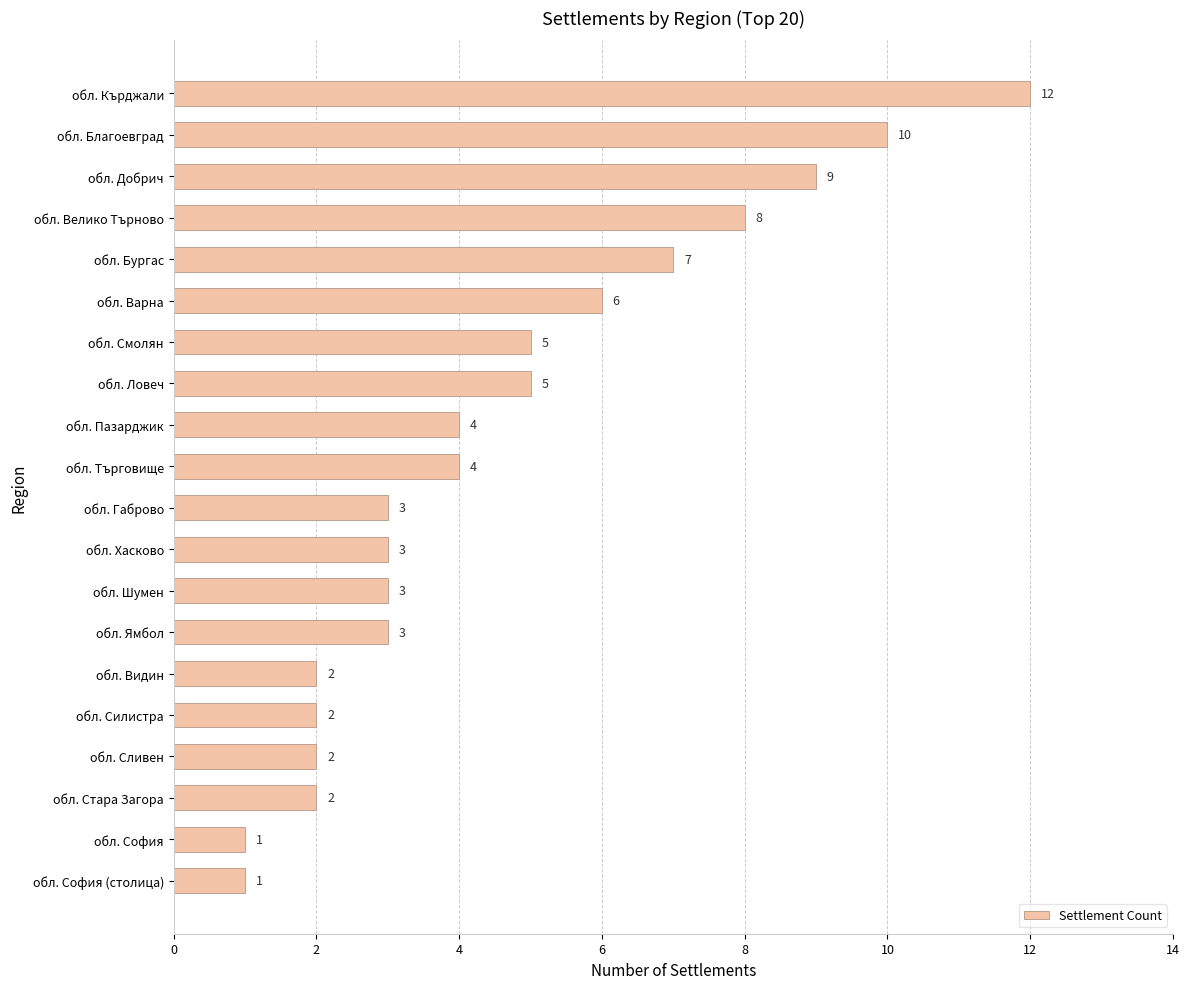

Approximately how many times larger is the value at обл. Варна compared to обл. Габрово?

2.0